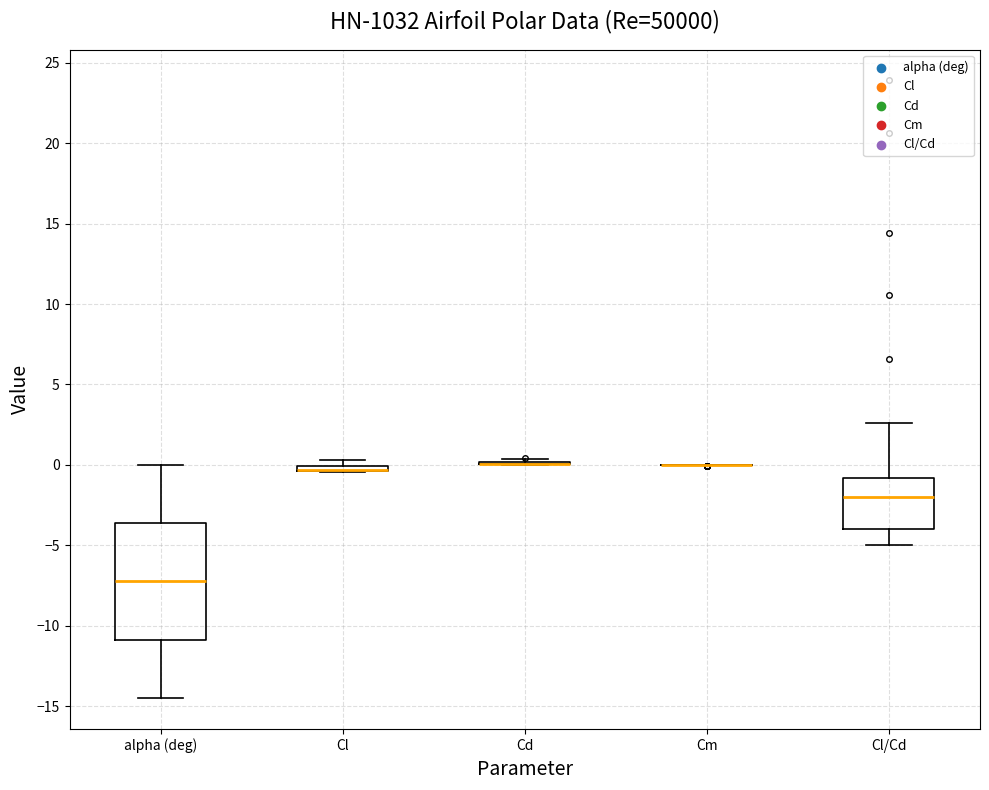

Which box is the tallest, from its lower edge to its upper edge?

alpha (deg)